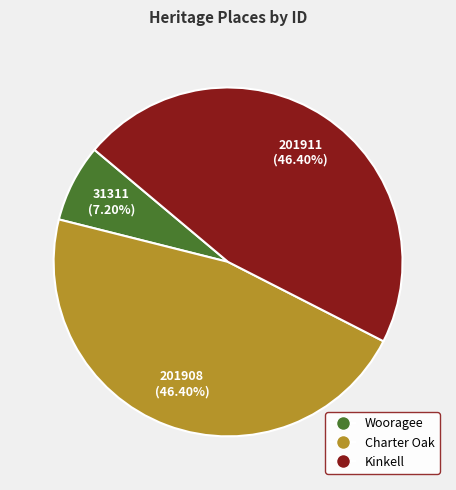

Is there any slice that represents more than half of the pie?

No